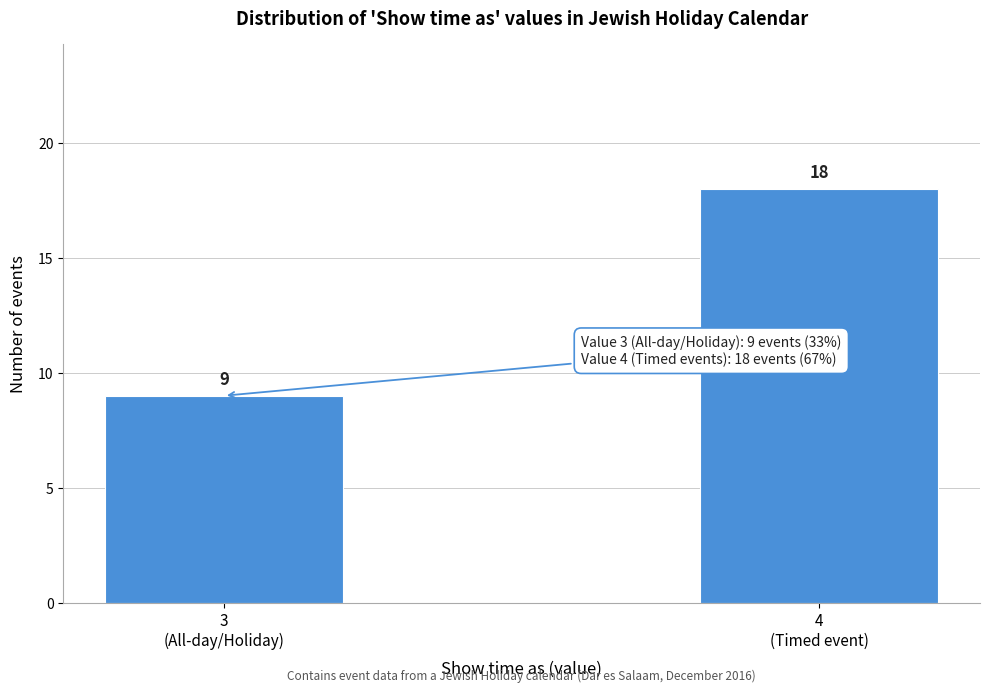

Reading left to right, extract all data points from this chart.

9	18